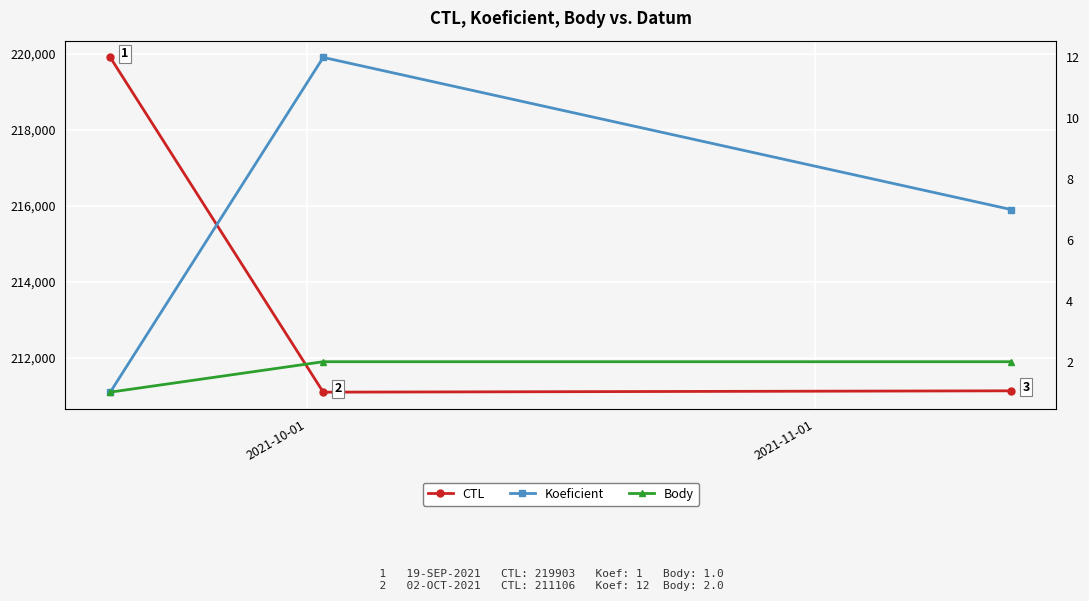

Reading right to left, what are all the values shown in this chart?

CTL: 211141	211106	219903
Koeficient: 7	12	1
Body: 2	2	1